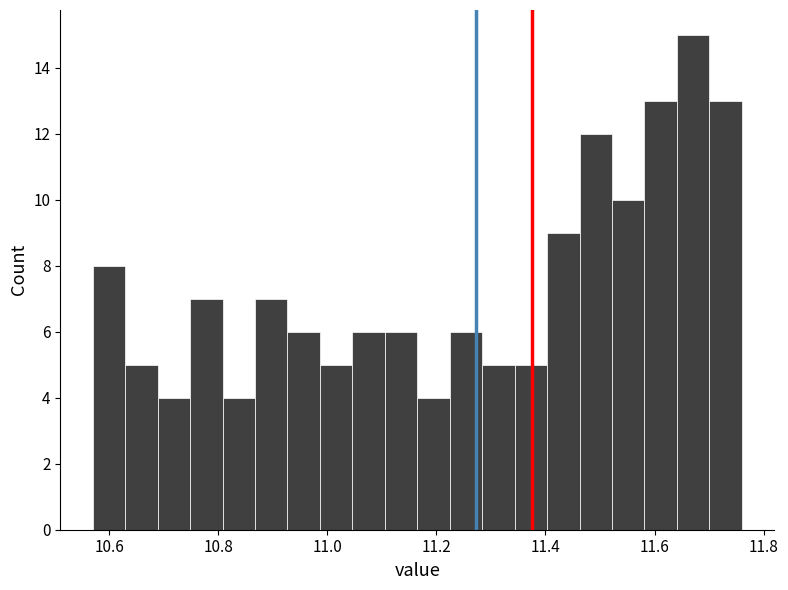

Read against the x-axis, roughly where is the centre of the tallest bar?

11.68